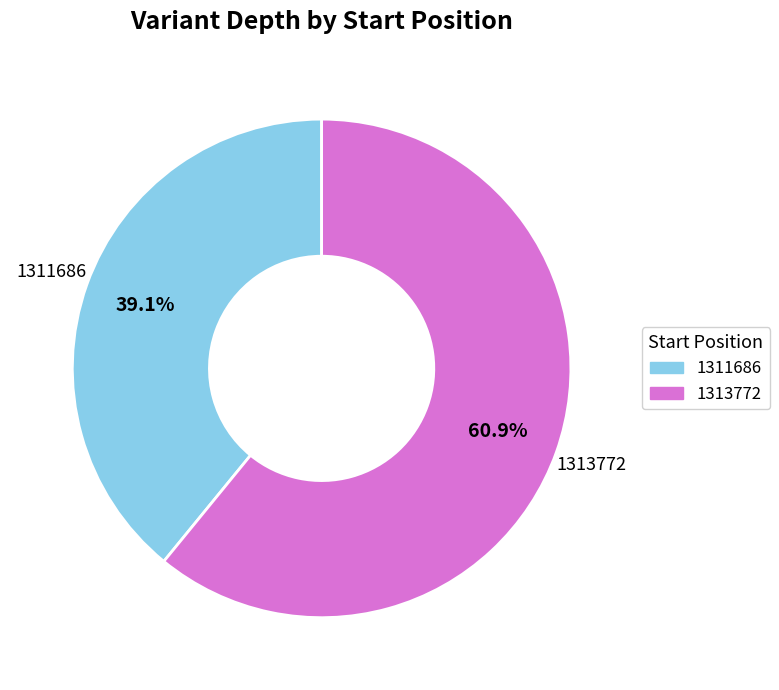

Which slice is the smallest?

1311686